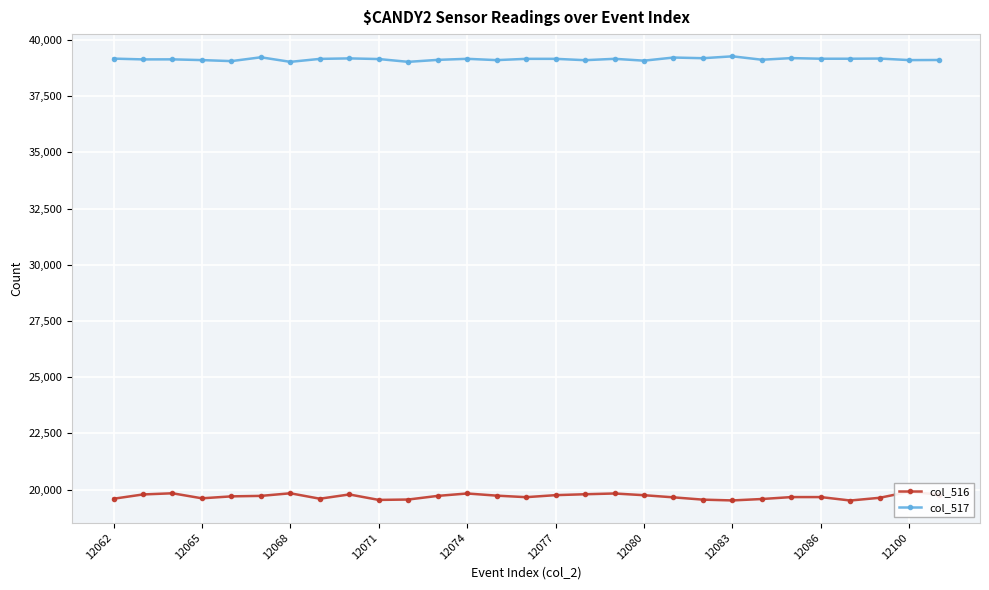

True or false: col_517 has a value of 68882 at 12100.

False